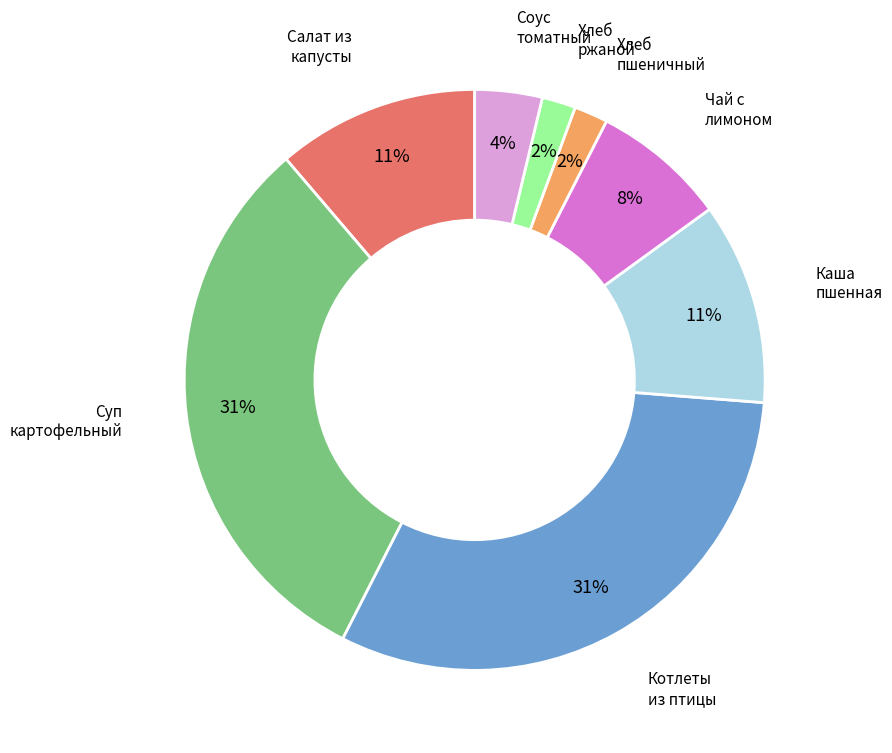

Is there any slice that represents more than half of the pie?

No